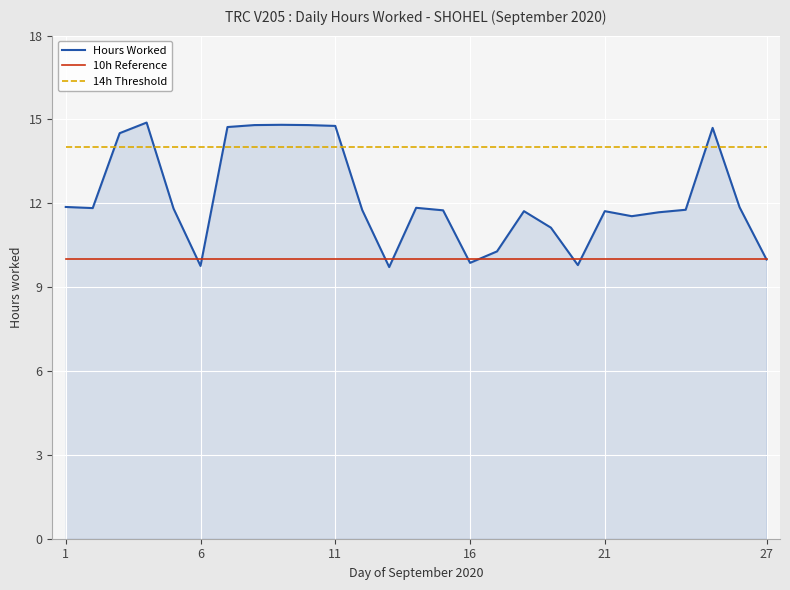

At how many categories does at least one series exceed 11?

27